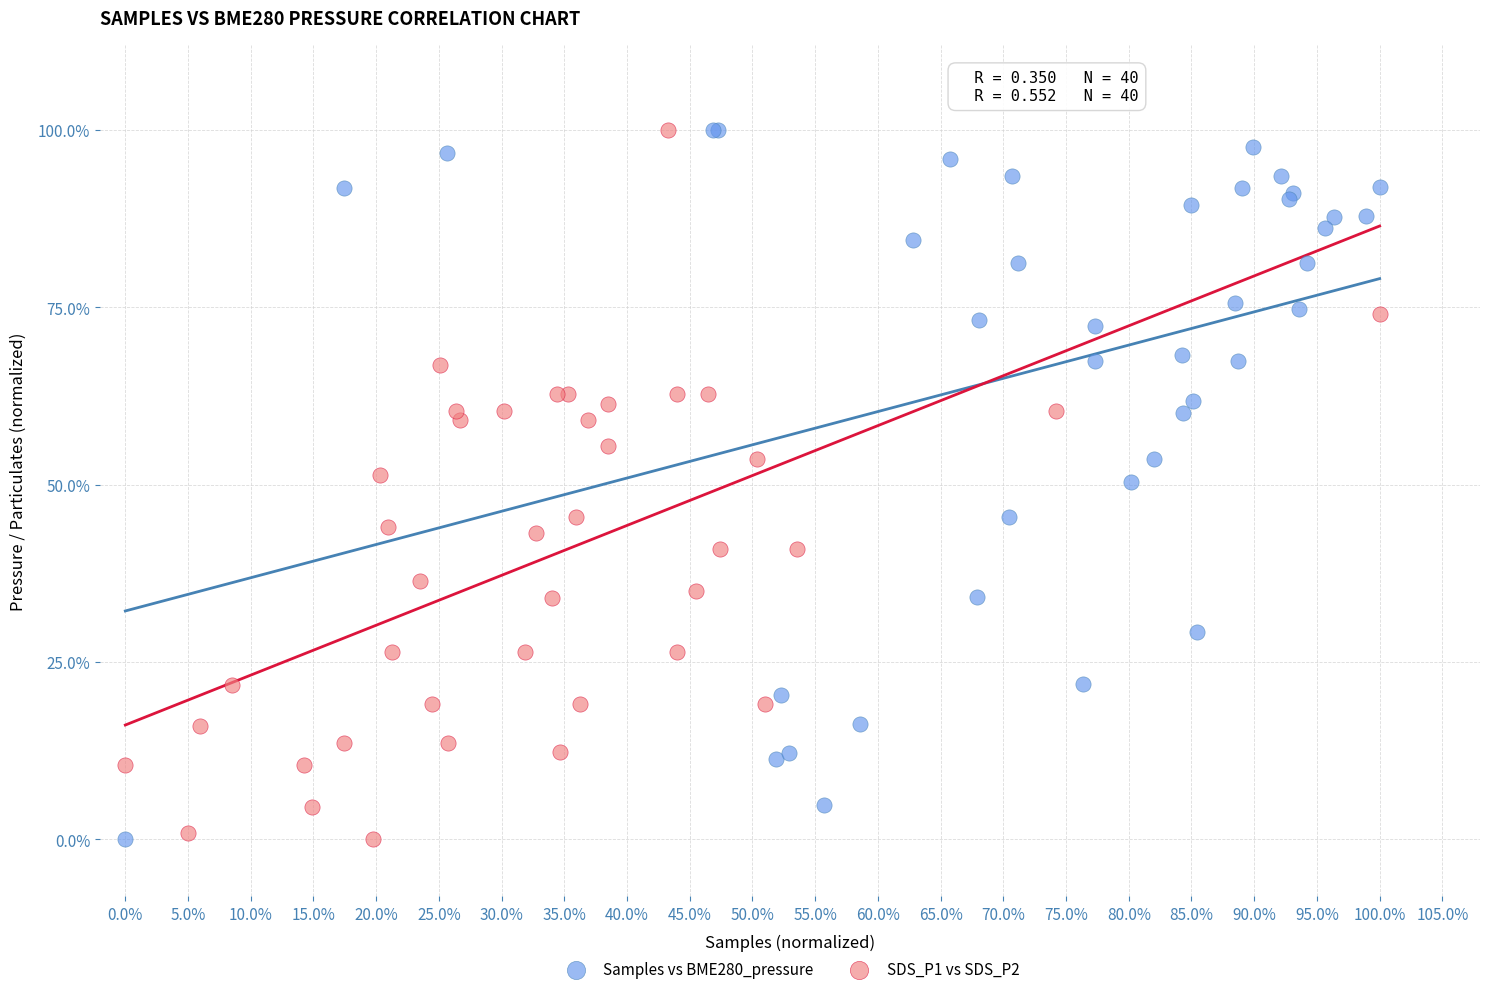

What are all the series names shown in the legend?

Samples vs BME280_pressure, SDS_P1 vs SDS_P2